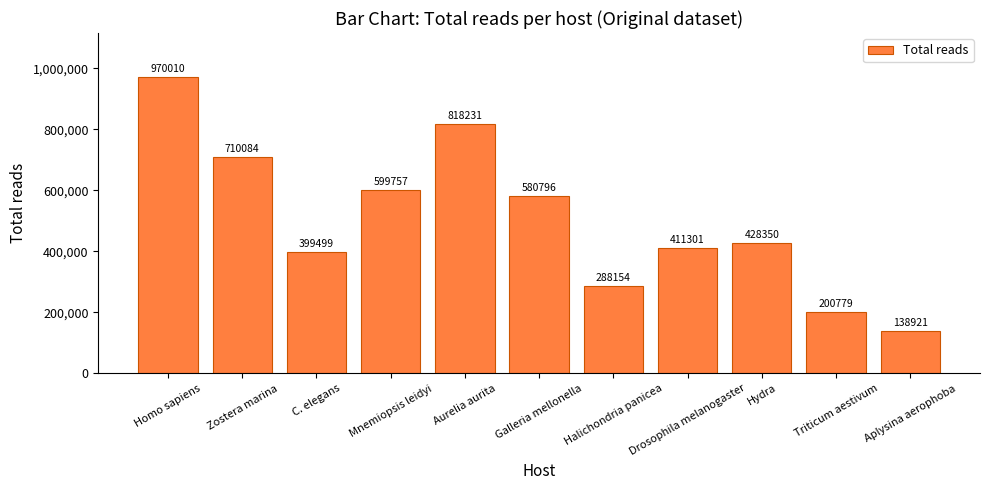

What is the label of the 3rd bar from the left?

C. elegans